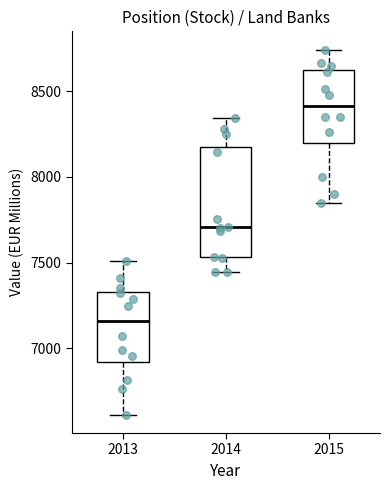

Reading left to right, read every box against the y-axis: the position of its median line, the range the box covers, and the ends of its whiskers. The values are not printed on the chart, so give them approximately, as read against the axis.

2013: median 7150, box 6900 to 7350, whiskers 6600 to 7500
2014: median 7700, box 7550 to 8150, whiskers 7450 to 8350
2015: median 8400, box 8200 to 8600, whiskers 7850 to 8750